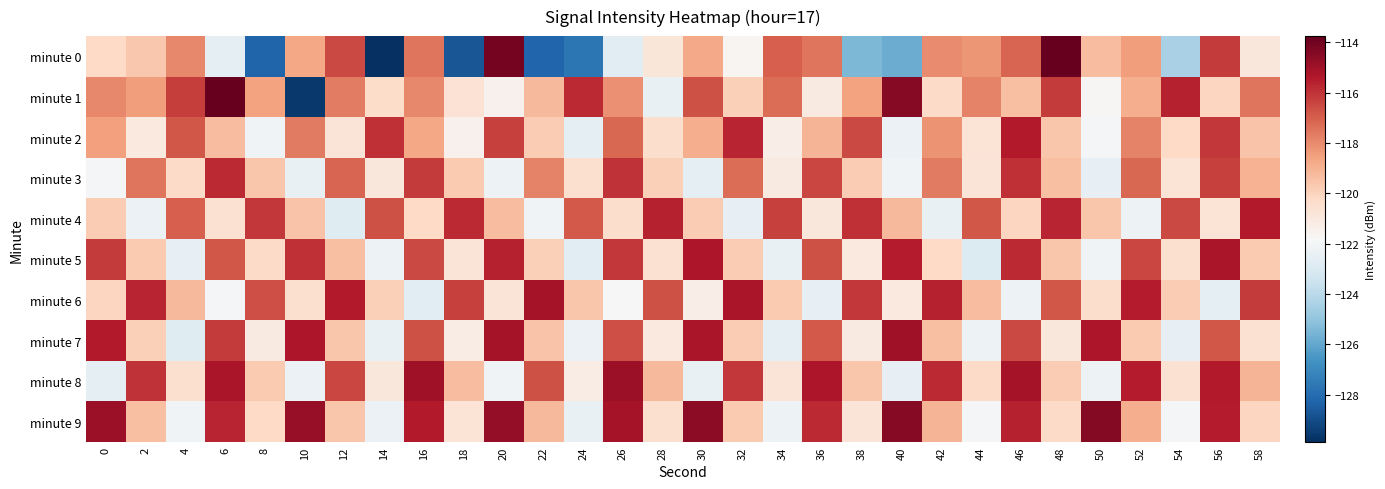

Which series has the widest spread of values?

minute 0